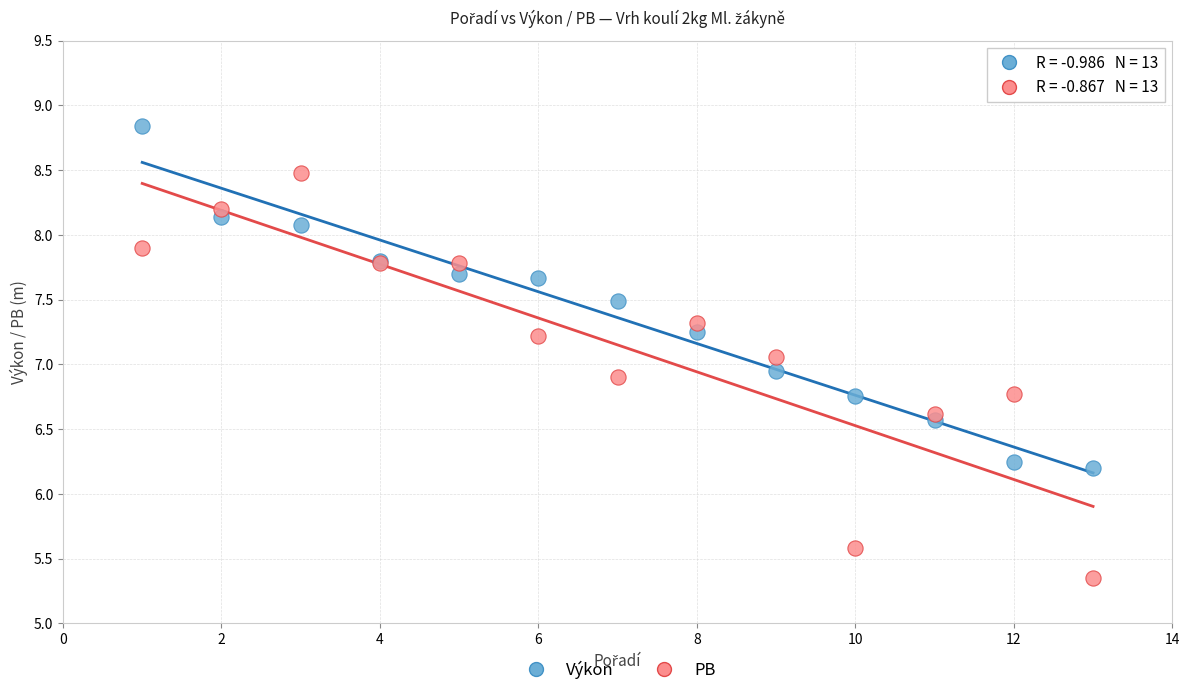

What are all the series names shown in the legend?

Výkon, PB